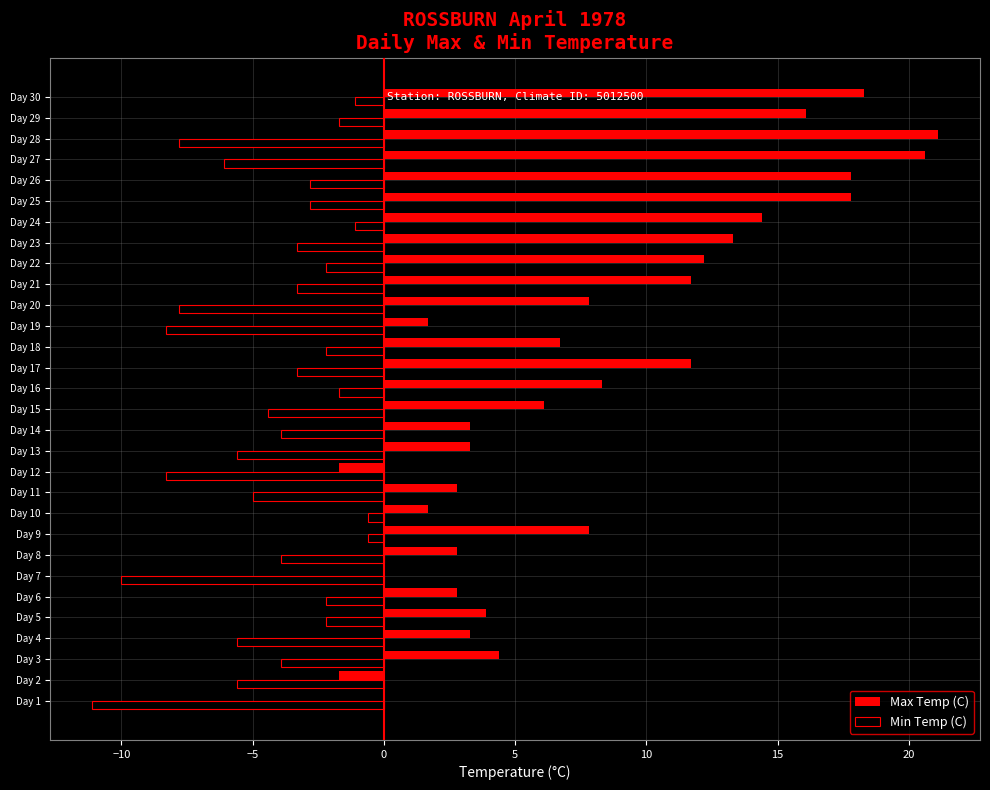

What is the maximum value shown in the chart?

21.1